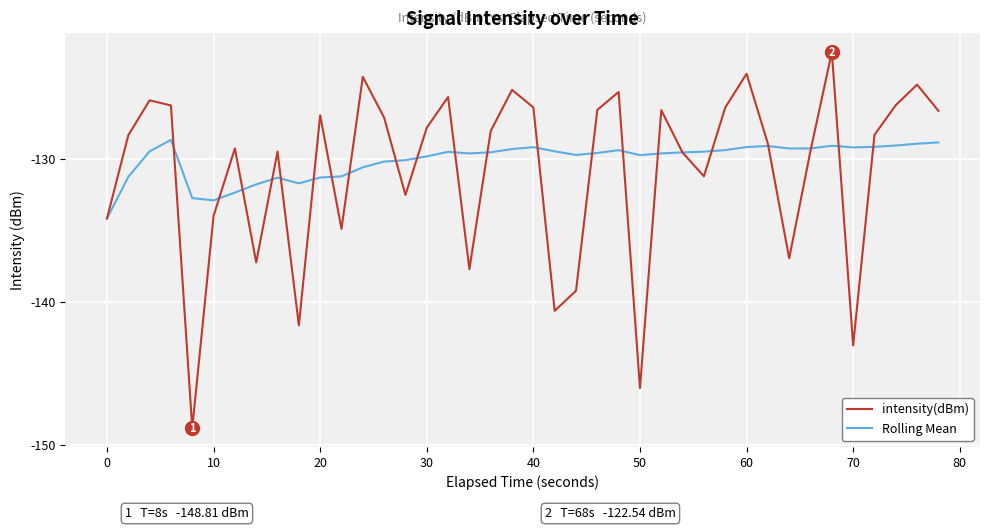

List the series in order of their peak value, lowest first.

Rolling Mean, intensity(dBm)